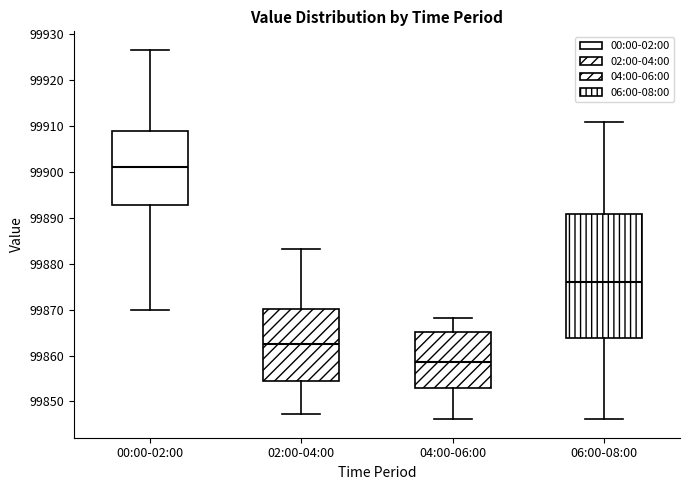

Reading left to right, read every box against the y-axis: the position of its median line, the range the box covers, and the ends of its whiskers. The values are not printed on the chart, so give them approximately, as read against the axis.

00:00-02:00: median 99901, box 99893 to 99909, whiskers 99870 to 99927
02:00-04:00: median 99863, box 99854 to 99870, whiskers 99847 to 99883
04:00-06:00: median 99859, box 99853 to 99865, whiskers 99846 to 99868
06:00-08:00: median 99876, box 99864 to 99891, whiskers 99846 to 99911